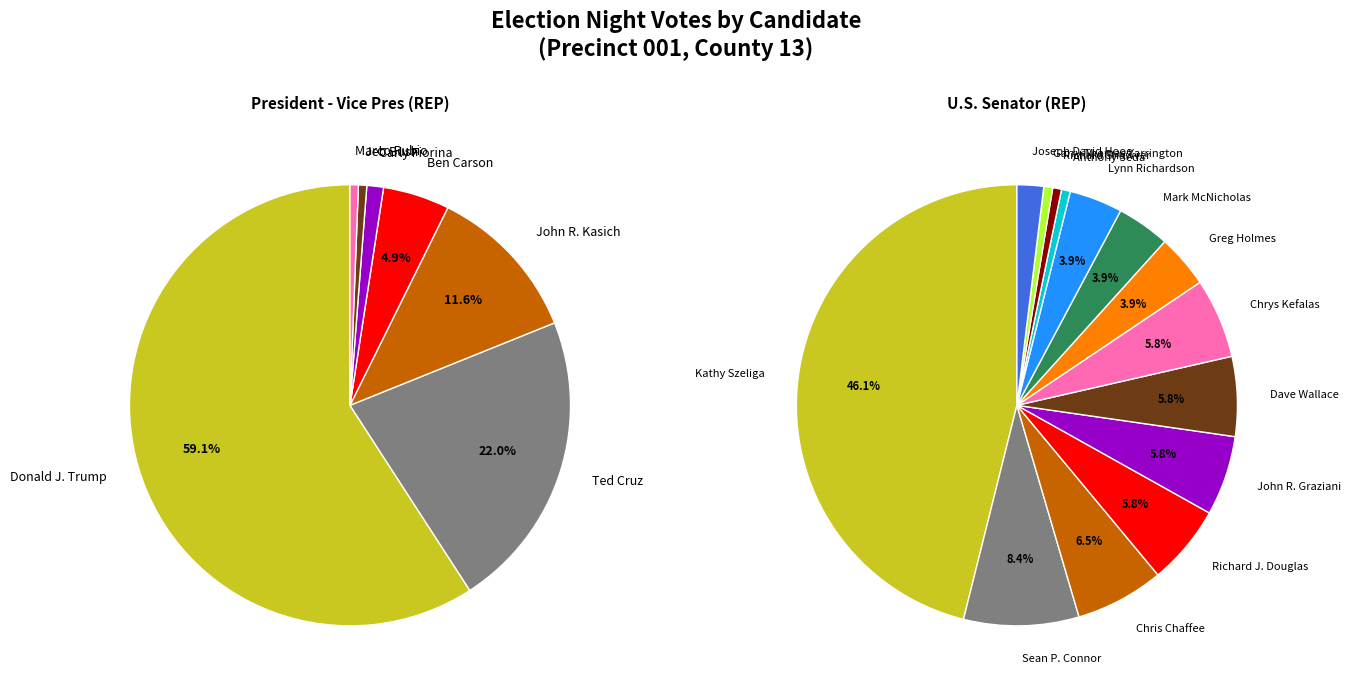

Which category has the biggest portion of the pie?

Donald J. Trump